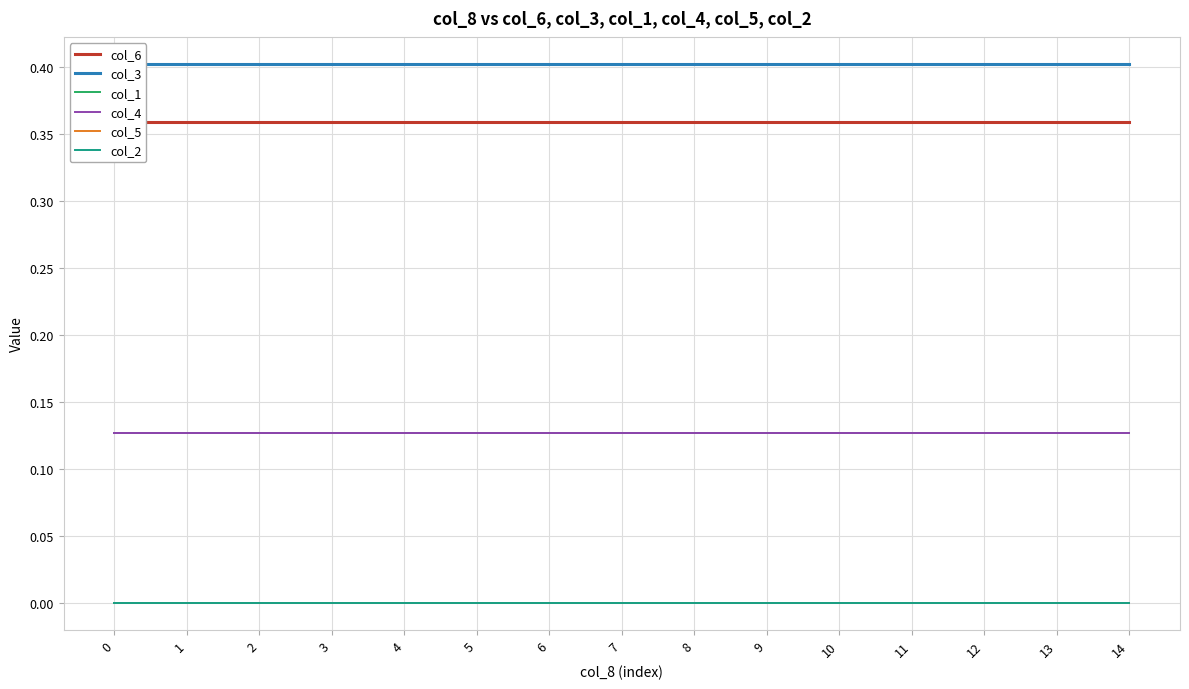

List the series in order of their peak value, lowest first.

col_5, col_2, col_1, col_4, col_6, col_3